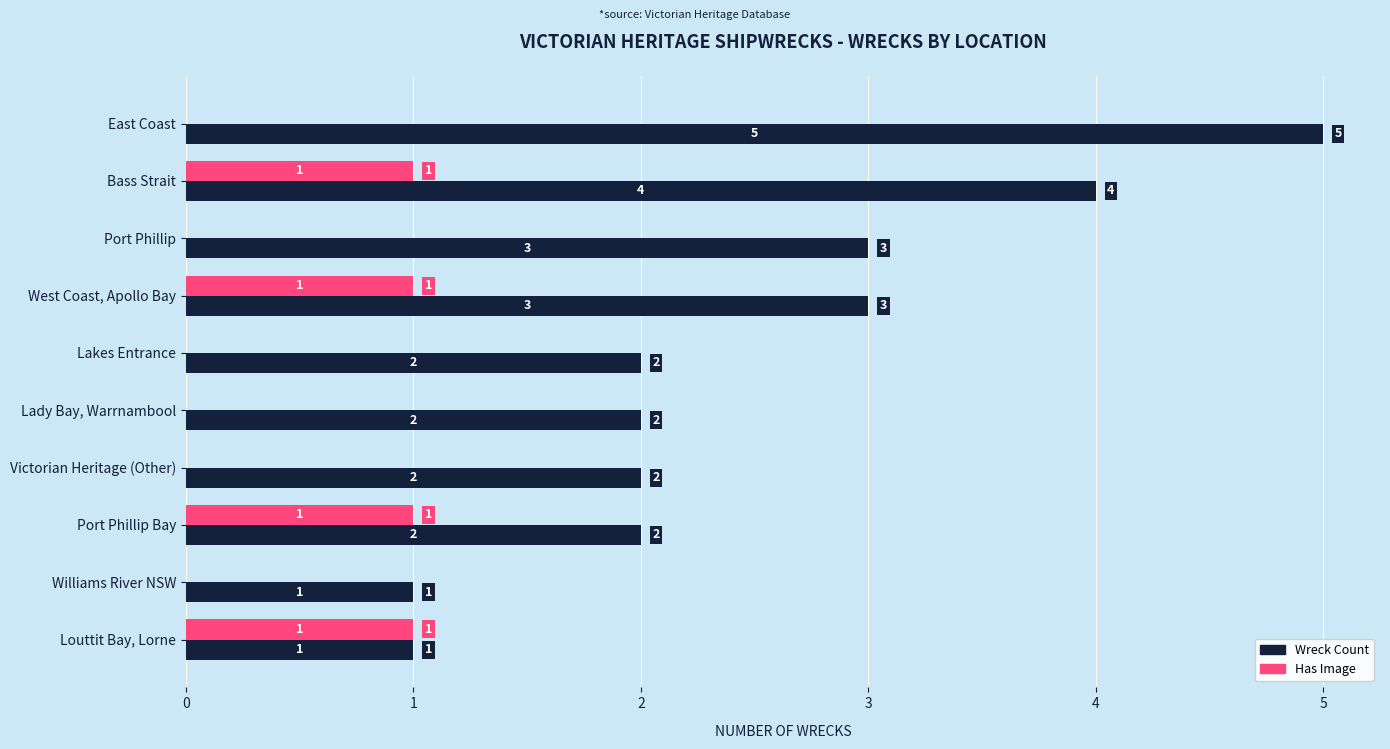

What is the greatest value displayed?

5